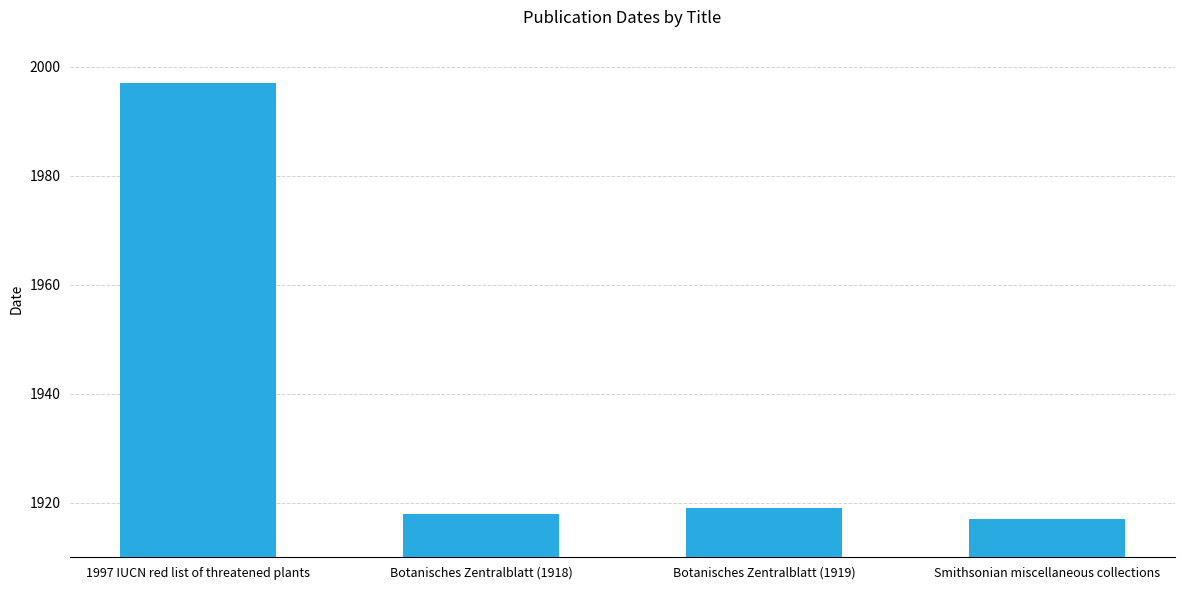

What is the label of the 3rd bar from the right?

Botanisches Zentralblatt (1918)